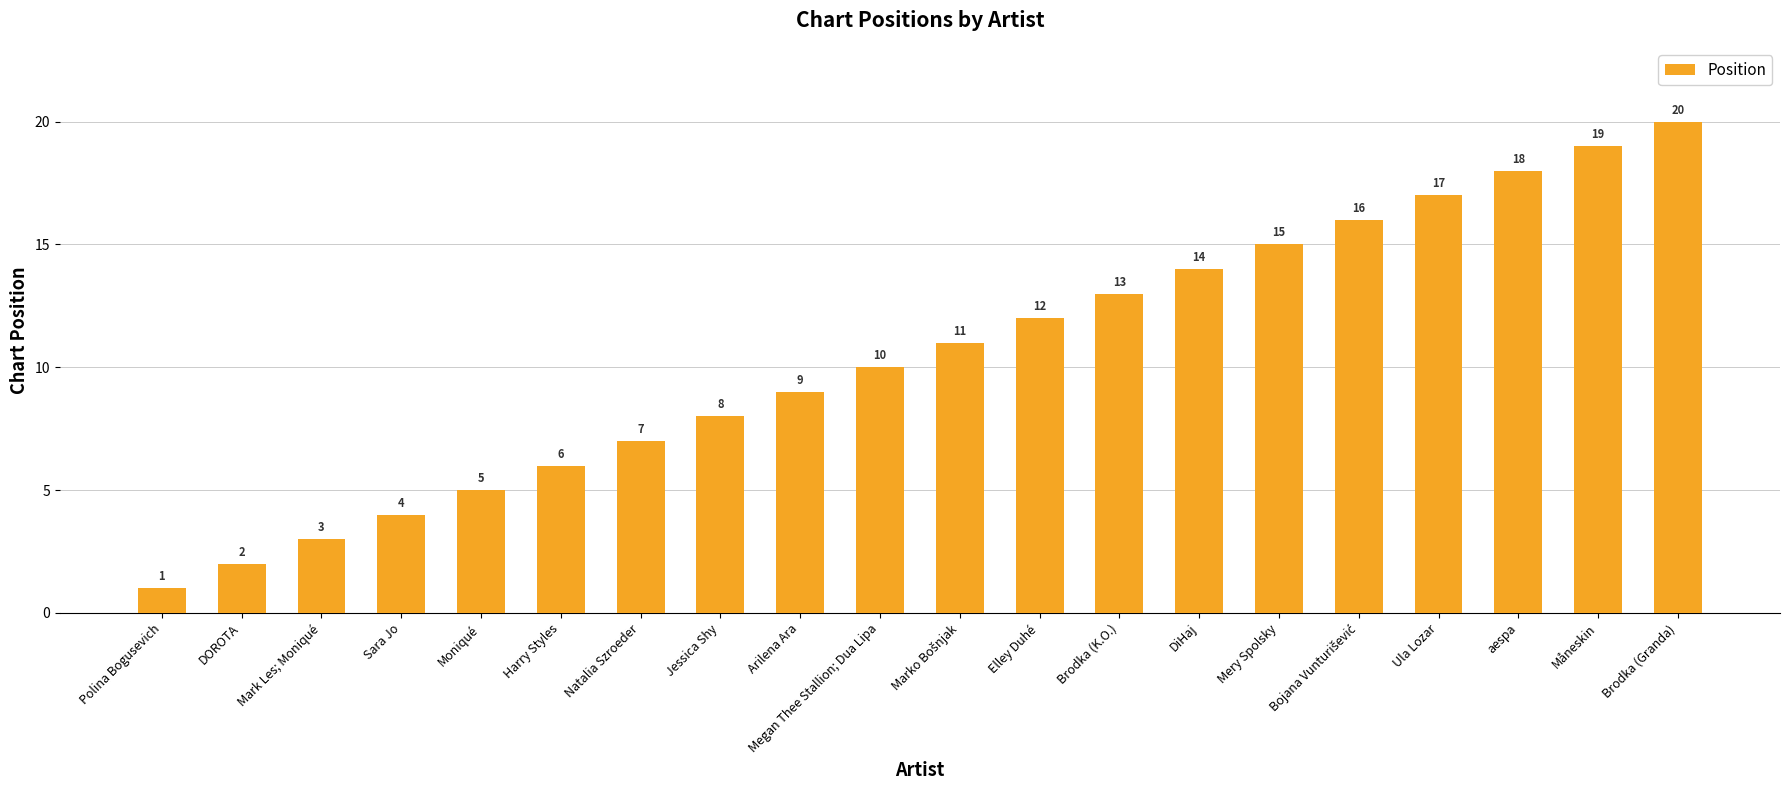

What is the sum of the values at Mery Spolsky and Natalia Szroeder?

22